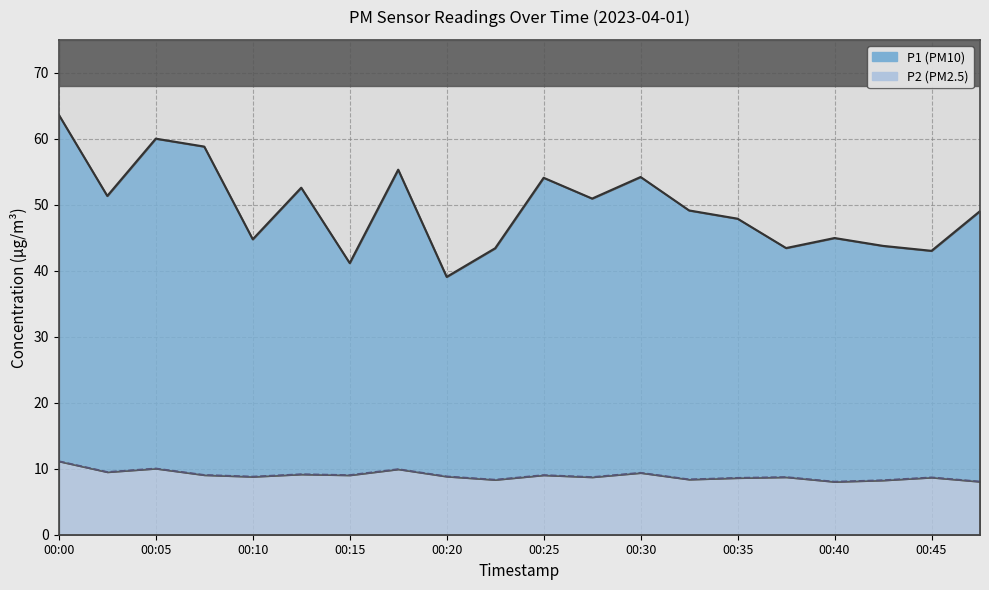

What is the difference between the second highest and second lowest values in the P2 line series?

2.0